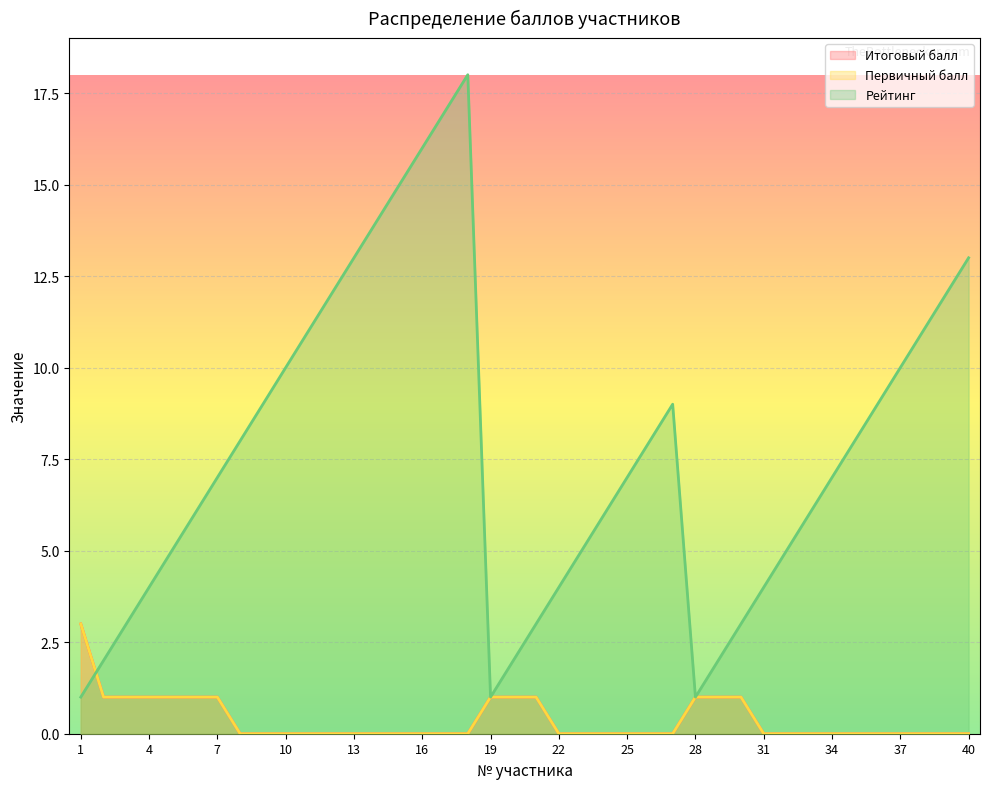

Does the chart display data point markers on the line(s)?

No